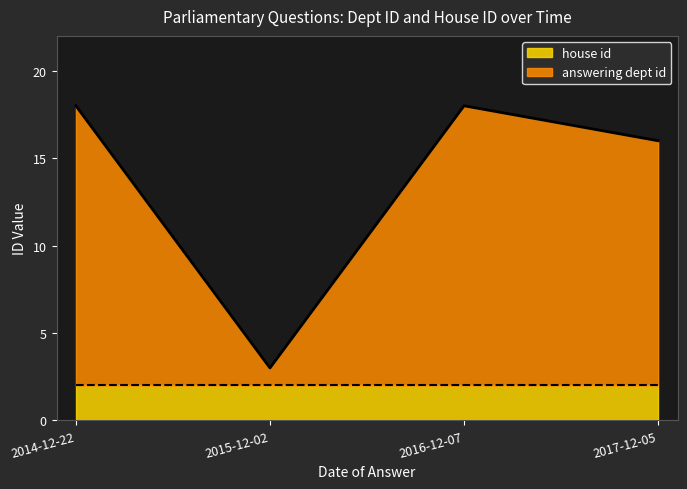

What is the smallest value displayed?

3